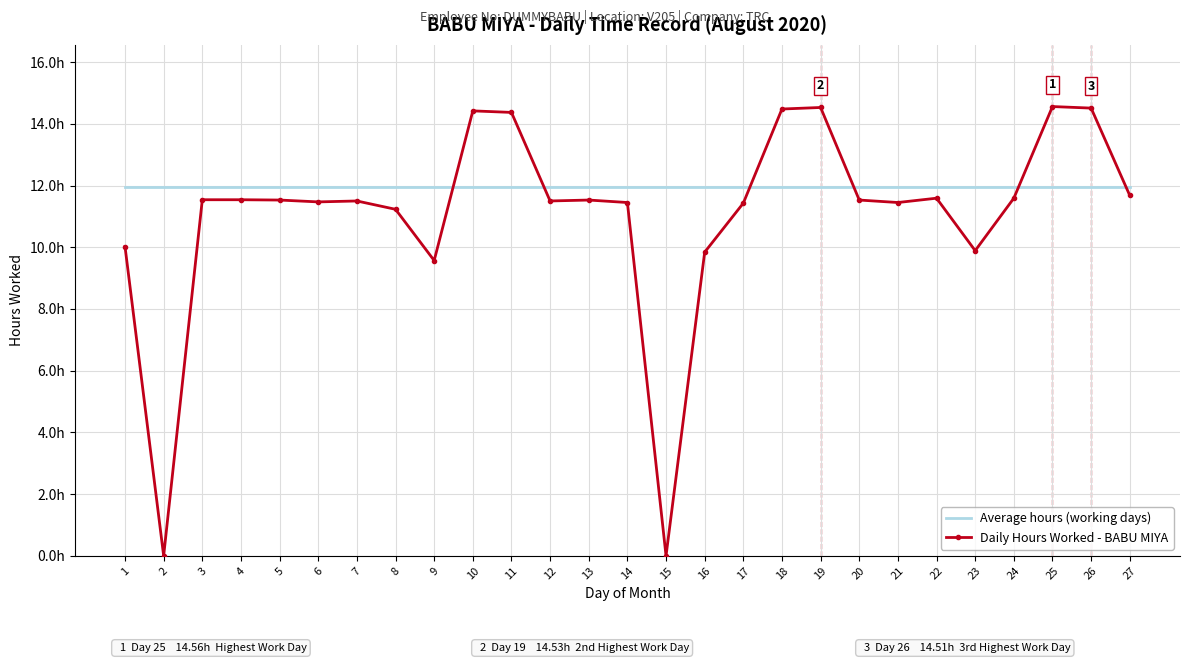

What are all the series names shown in the legend?

Average hours (working days), Daily Hours Worked - BABU MIYA